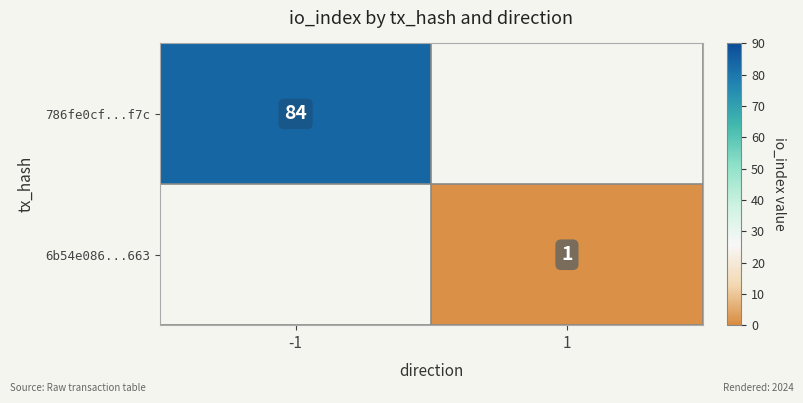

Is the value of 6b54e086...663 at 1 greater than the value of 786fe0cf...f7c at -1?

No